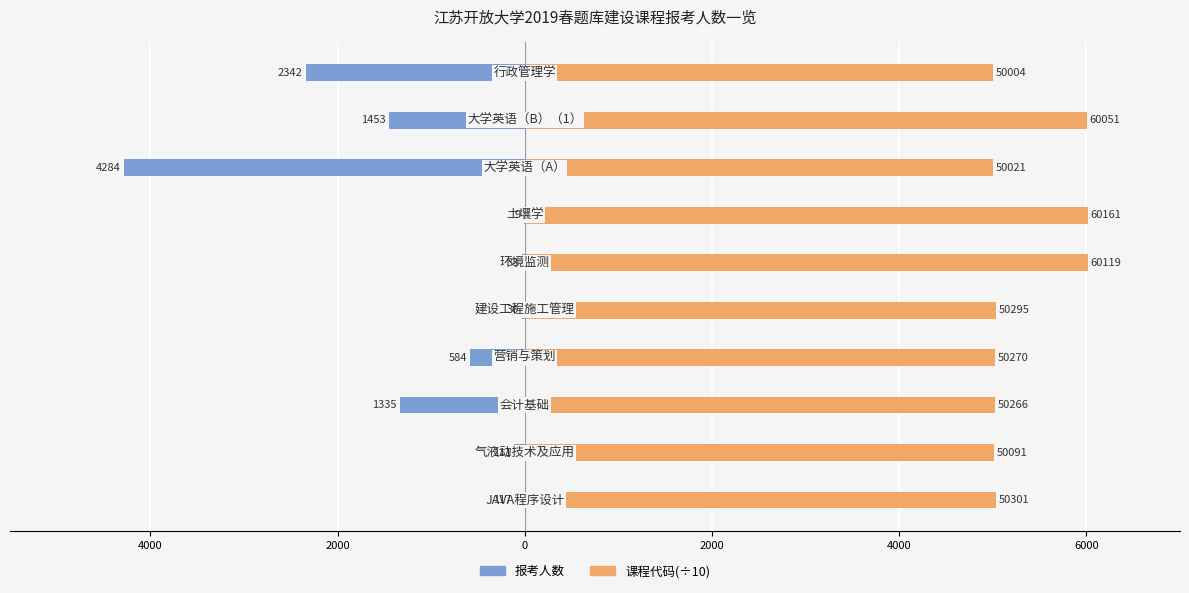

Count the number of categories in the chart.

10